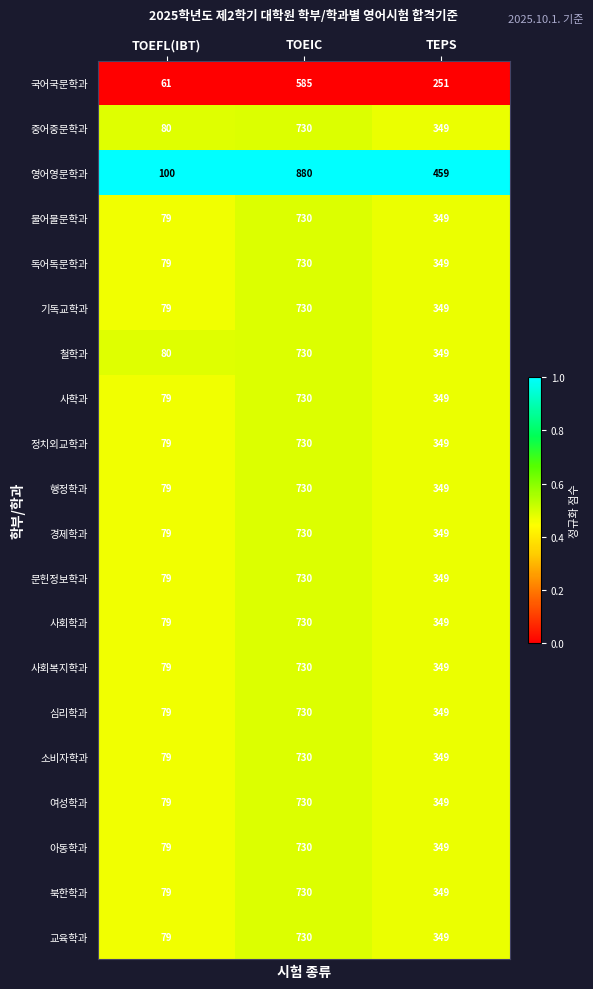

The value of 소비자학과 at TEPS is 349. True or false?

True